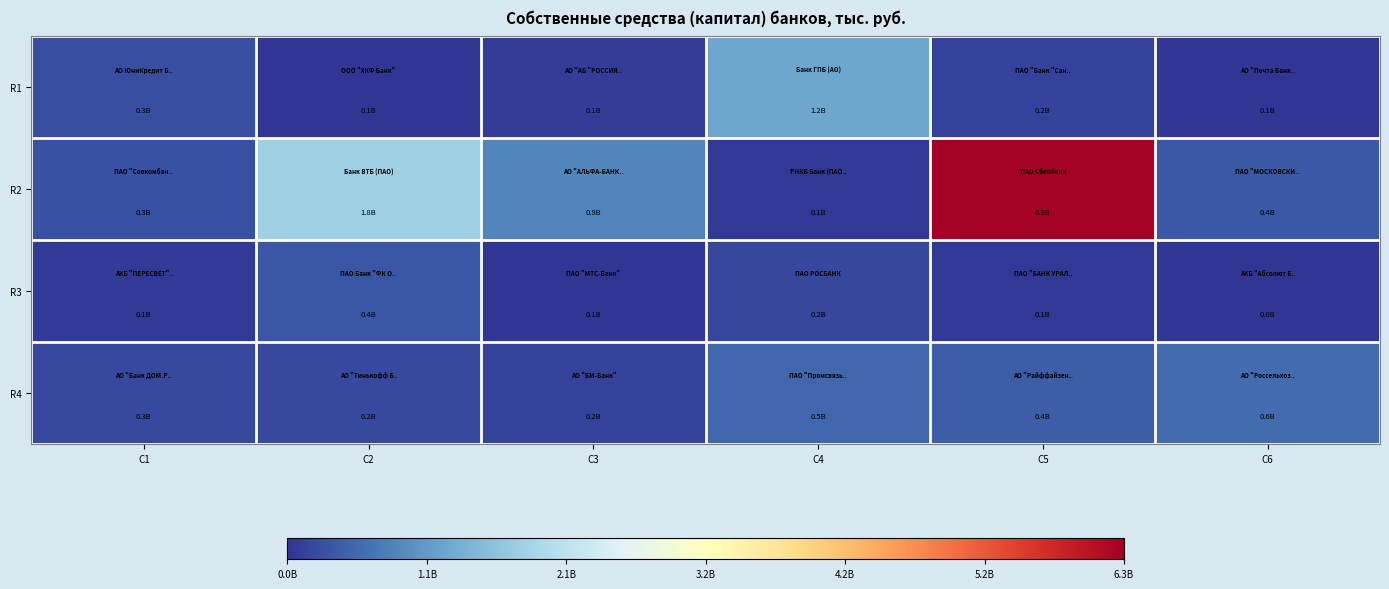

Reading left to right, transcribe all the data shown in this chart.

R1: C1=300230623	C2=61035426	C3=124432115	C4=1227542453	C5=173422535	C6=69600845
R2: C1=332227438	C2=1781390157	C3=855272418	C4=86582796	C5=6265172473	C6=389463531
R3: C1=98429119	C2=380568425	C3=69588018	C4=241369297	C5=93287447	C6=48153195
R4: C1=262117603	C2=244633980	C3=180000316	C4=545011057	C5=446717917	C6=599352843